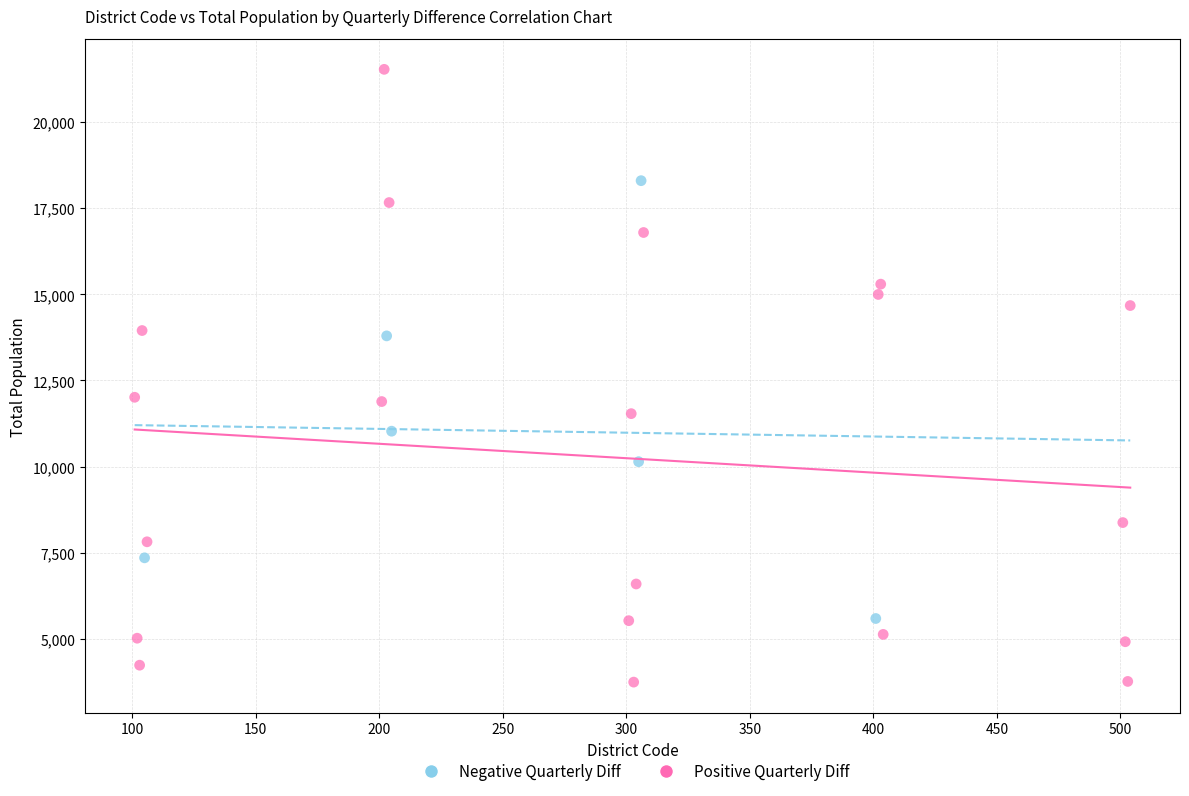

Which series reaches the minimum Y coordinate?

Positive Quarterly Diff